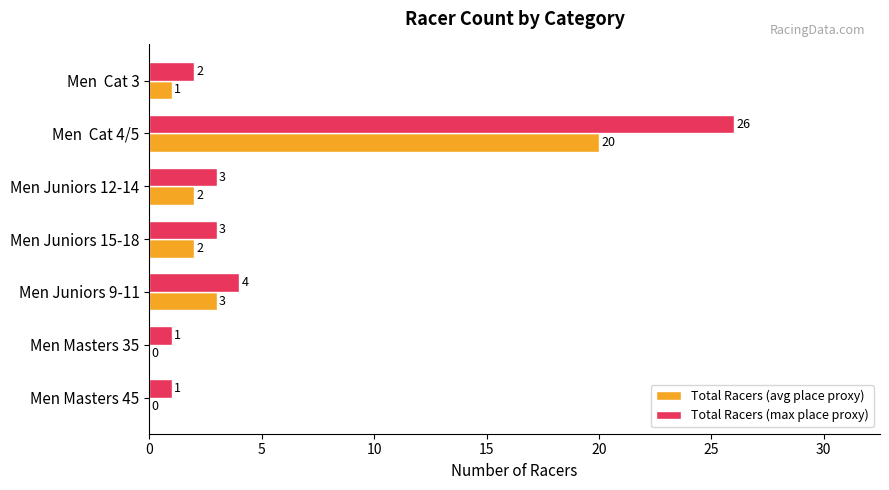

Is it true that Total Racers (max place proxy) equals 1 at Men  Cat 3?

False